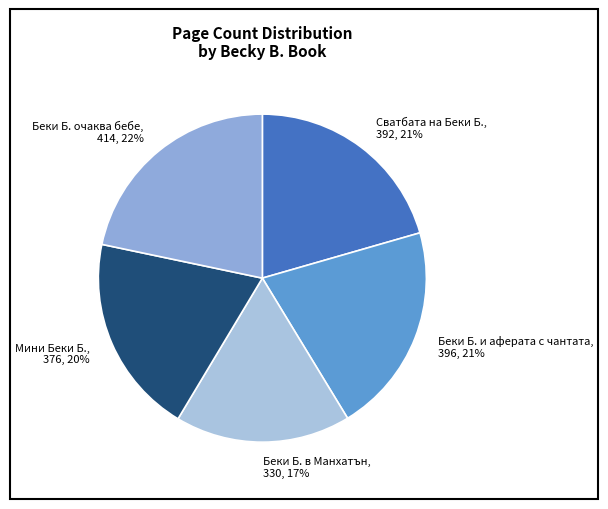

To the nearest percent, what is the combined percentage of Беки Б. очаква бебе and Беки Б. в Манхатън?

39%